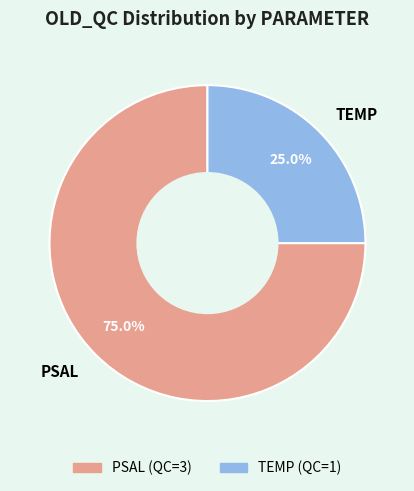

Is there a majority slice in this chart?

Yes